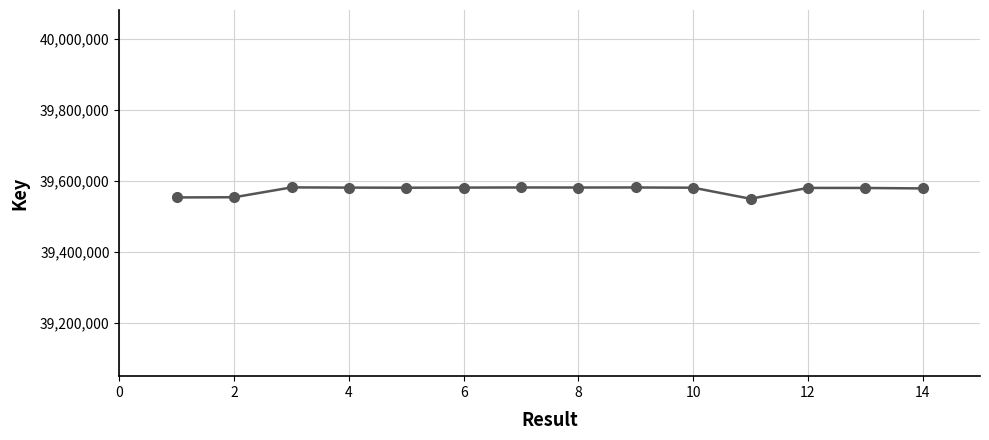

What is the smallest value displayed?

39549724